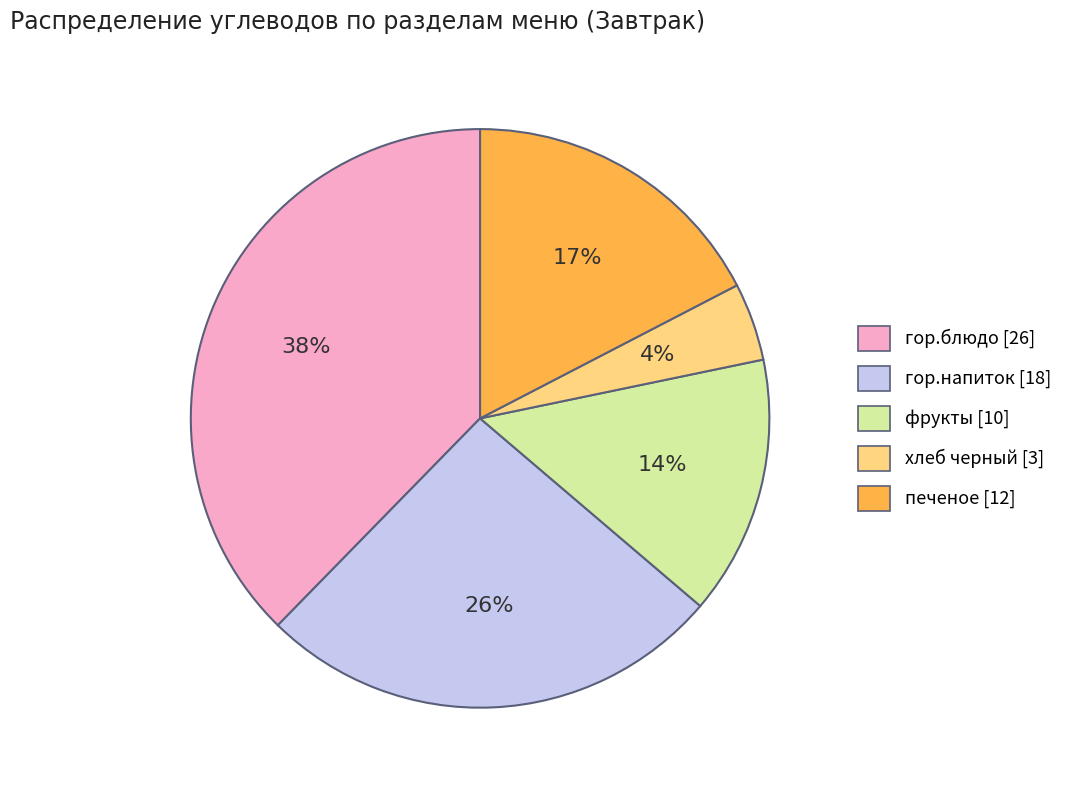

How many segments does this pie chart have?

5